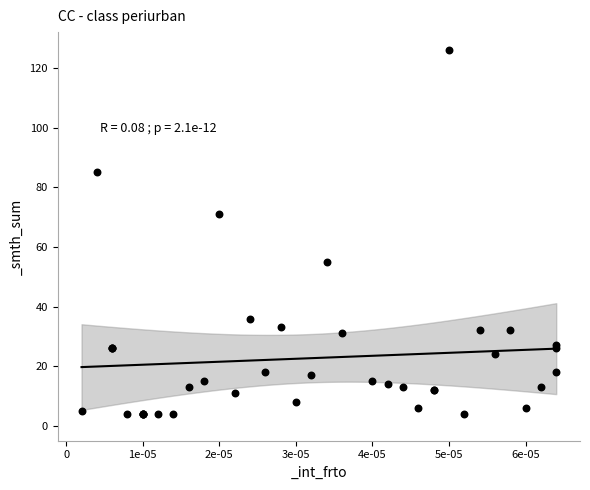

What Y value in the scatter plot is closest to 65?

71